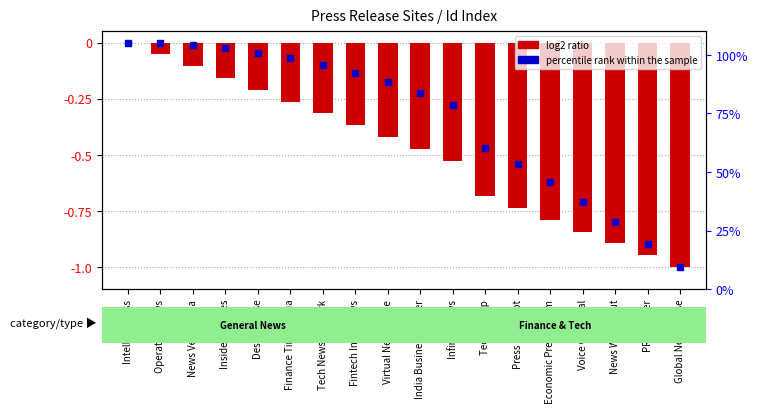

At which label is the value closest to 0?

Intellect Press